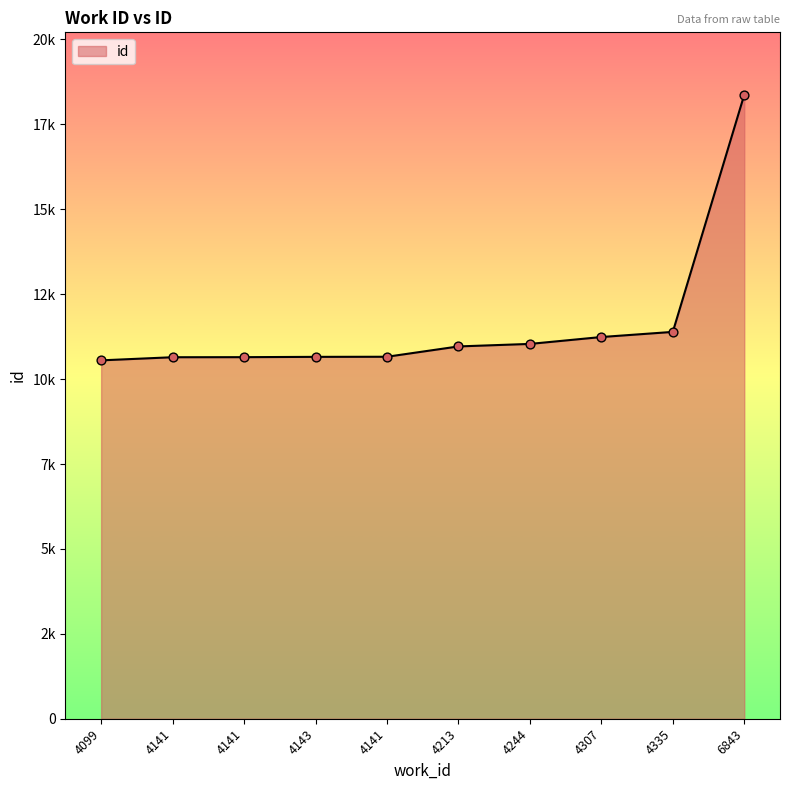

Is this an area chart (filled region under the line)?

Yes